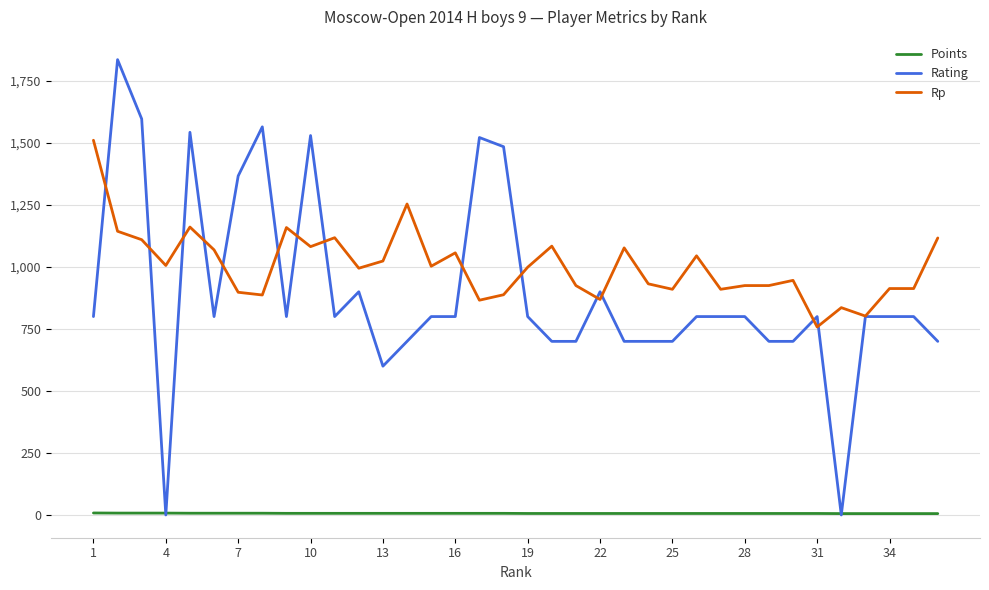

List the series in order of their peak value, highest first.

Rating, Rp, Points